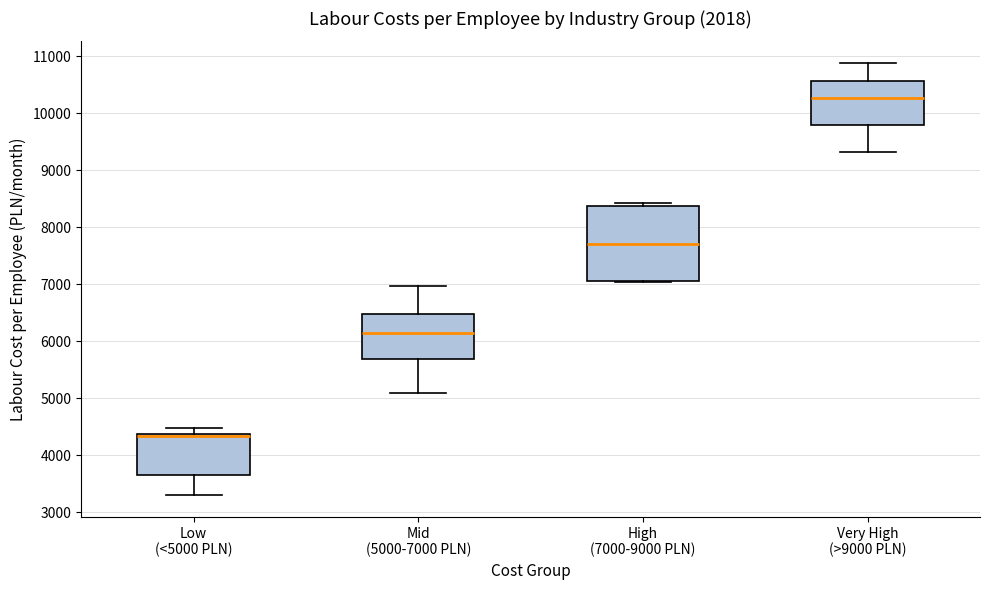

Reading left to right, read every box against the y-axis: the position of its median line, the range the box covers, and the ends of its whiskers. The values are not printed on the chart, so give them approximately, as read against the axis.

Low (<5000 PLN): median 4300 (drawn on the box's upper edge), box 3600 to 4400, whiskers 3300 to 4500
Mid (5000-7000 PLN): median 6100, box 5700 to 6500, whiskers 5100 to 7000
High (7000-9000 PLN): median 7700, box 7100 to 8400, whiskers 7000 to 8400 (just above the box's upper edge)
Very High (>9000 PLN): median 10300, box 9800 to 10600, whiskers 9300 to 10900